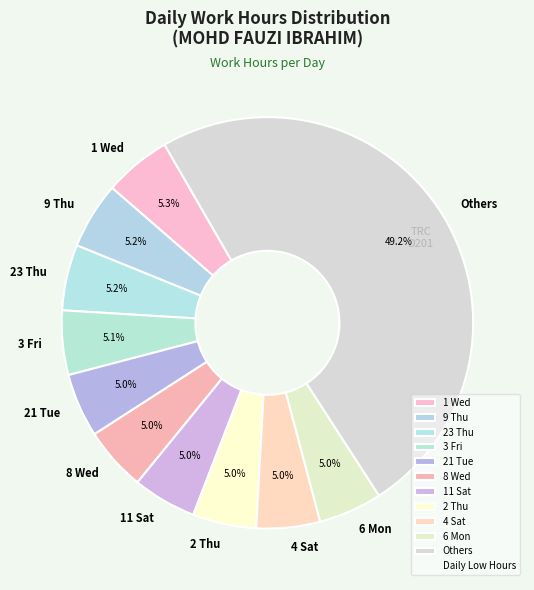

Is 4 Sat the majority of the pie?

No